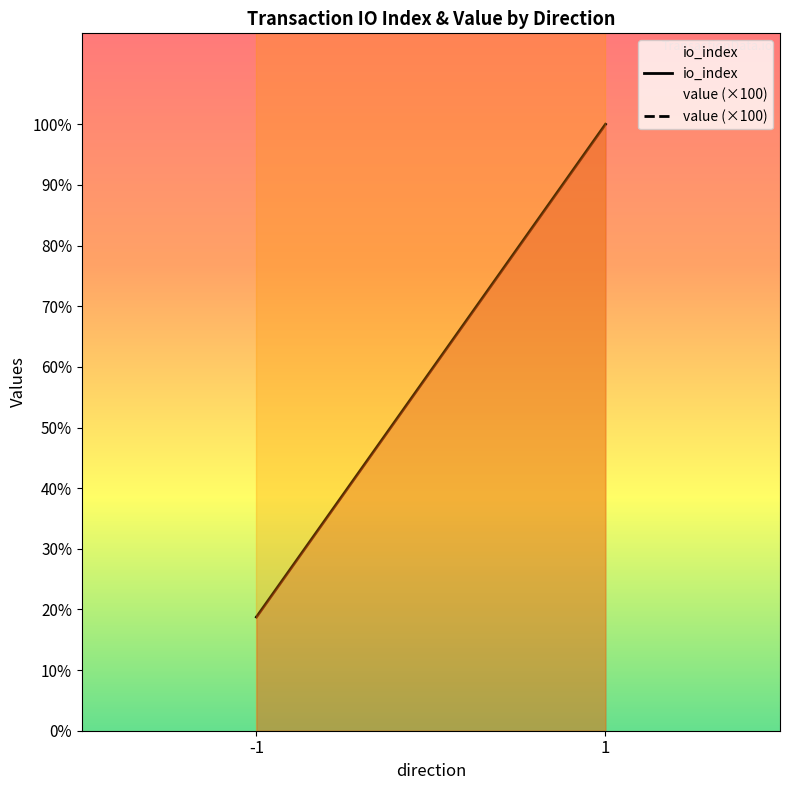

Which series has the widest spread of values?

io_index